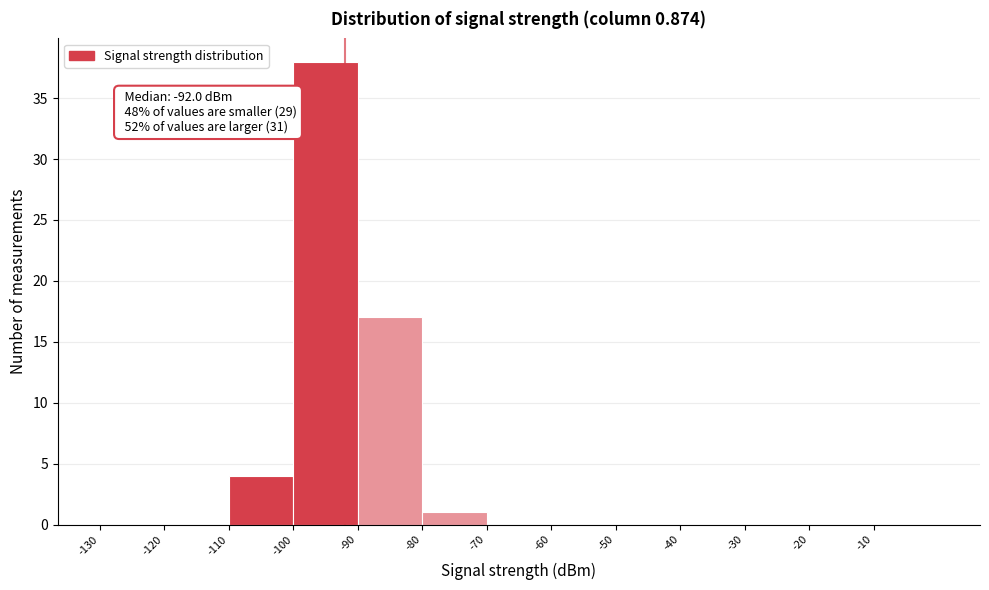

Over which range of the x-axis is the bar tallest?

-100 to -90